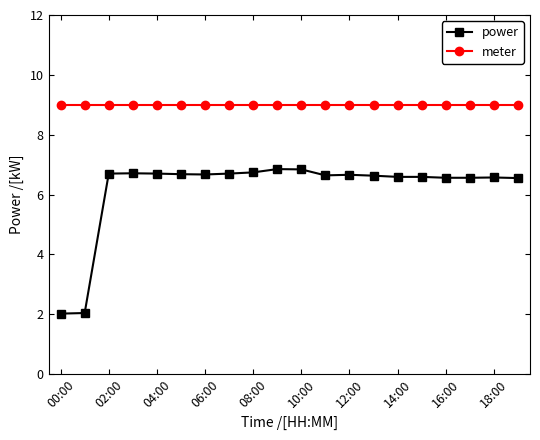

At how many categories does at least one series exceed 4?

20